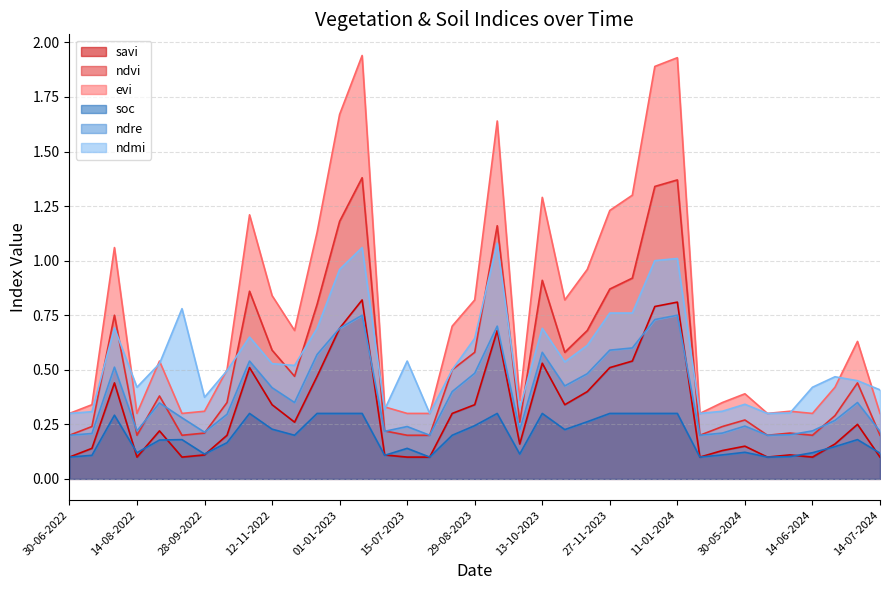

In ndvi, how many points are higher than both neighbors (excluding endpoints)?

10